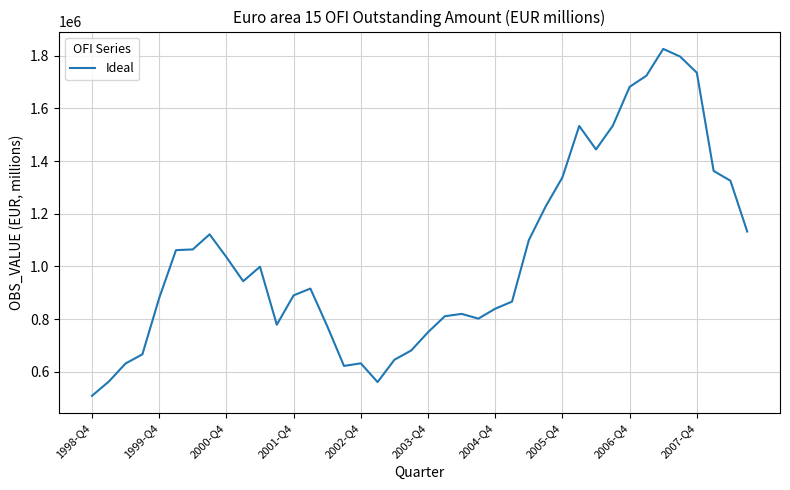

What is the maximum value shown in the chart?

1826028.2